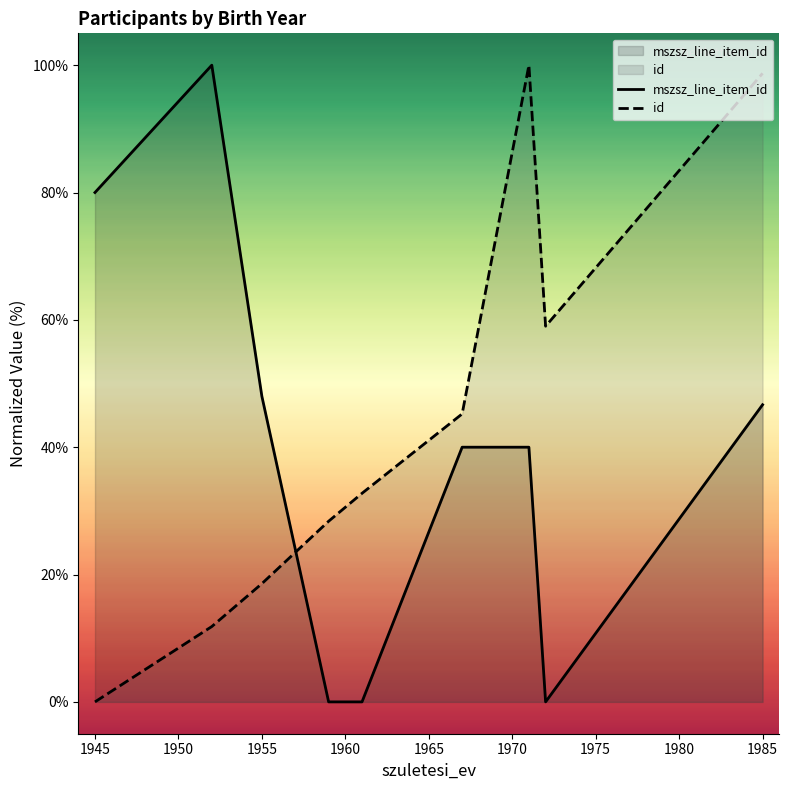

What is the difference between the highest and lowest values at 1955?

29.4